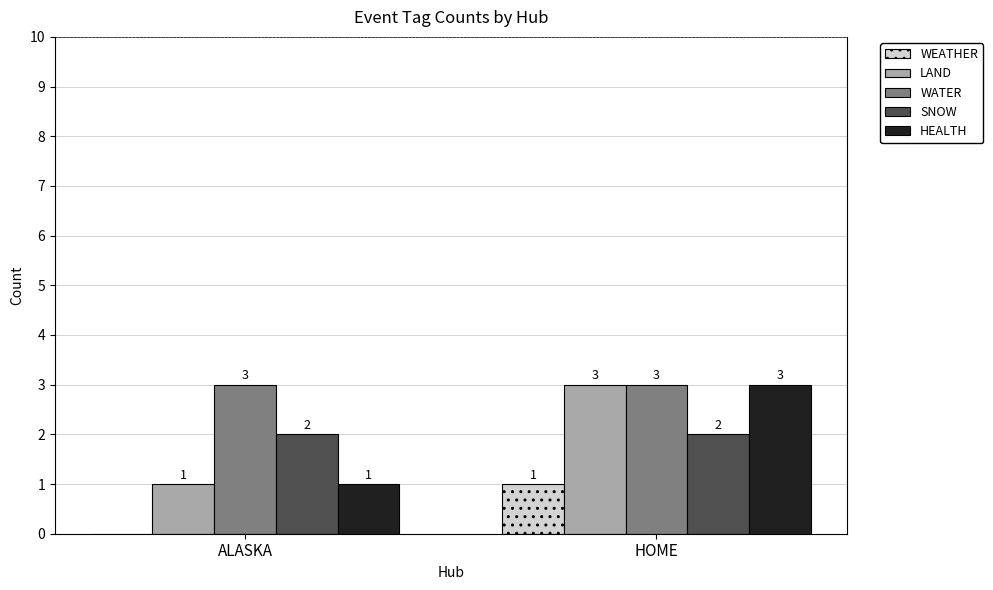

What is the sum of the HEALTH values at HOME and ALASKA?

4